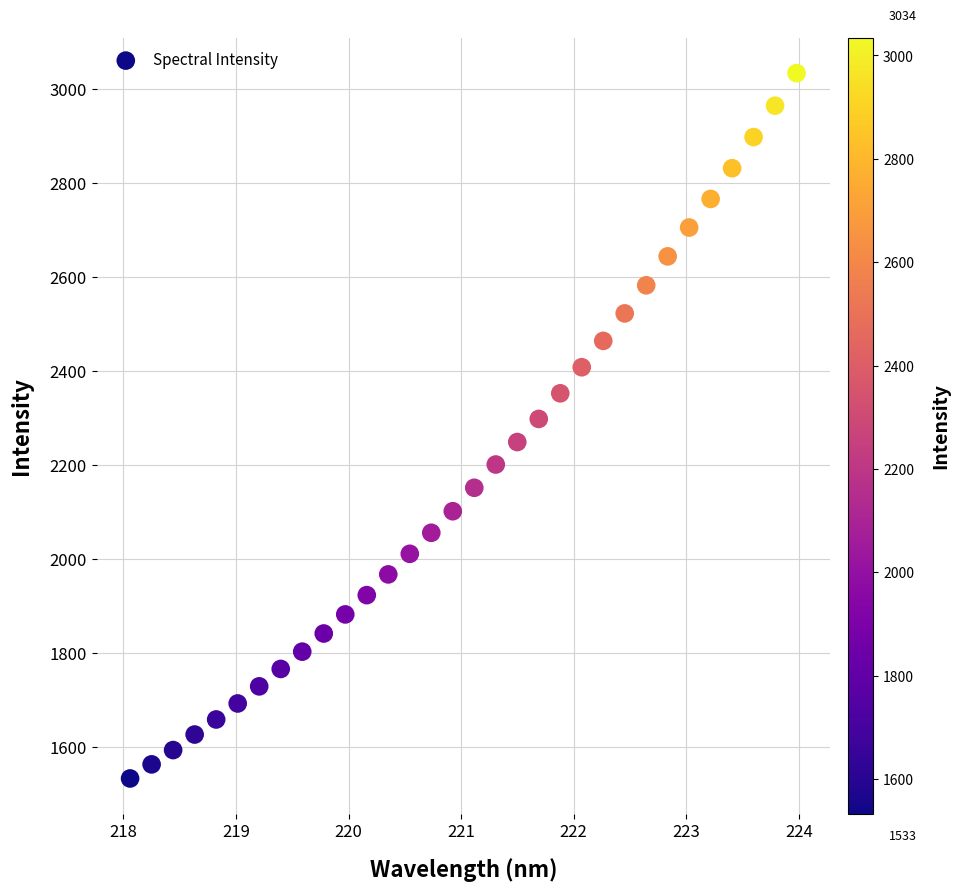

What is the range of Y values (max minus min)?

1501.1